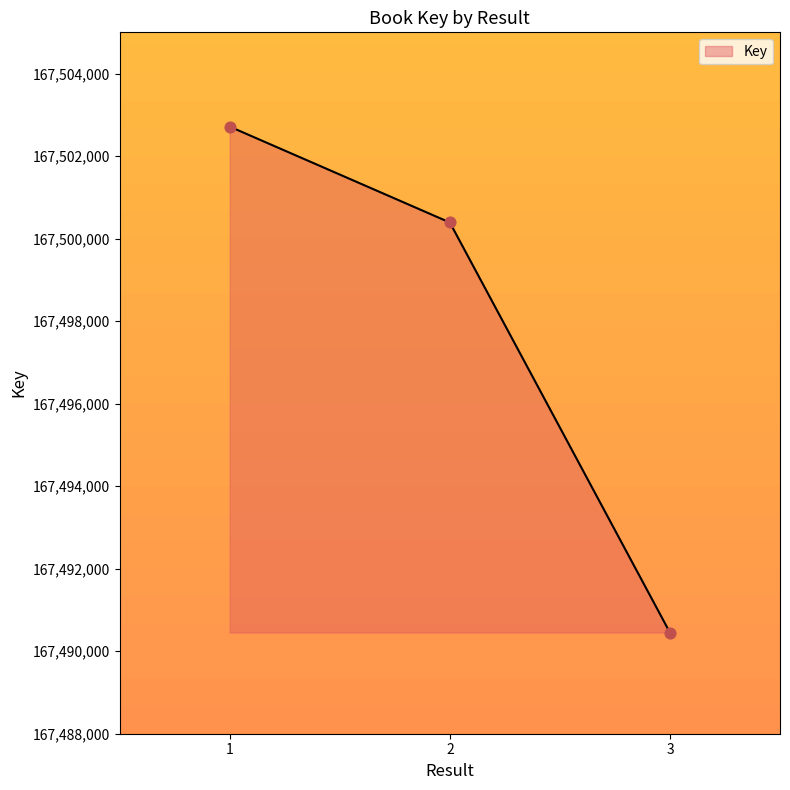

What is the change in value from 2 to 3?

-9940